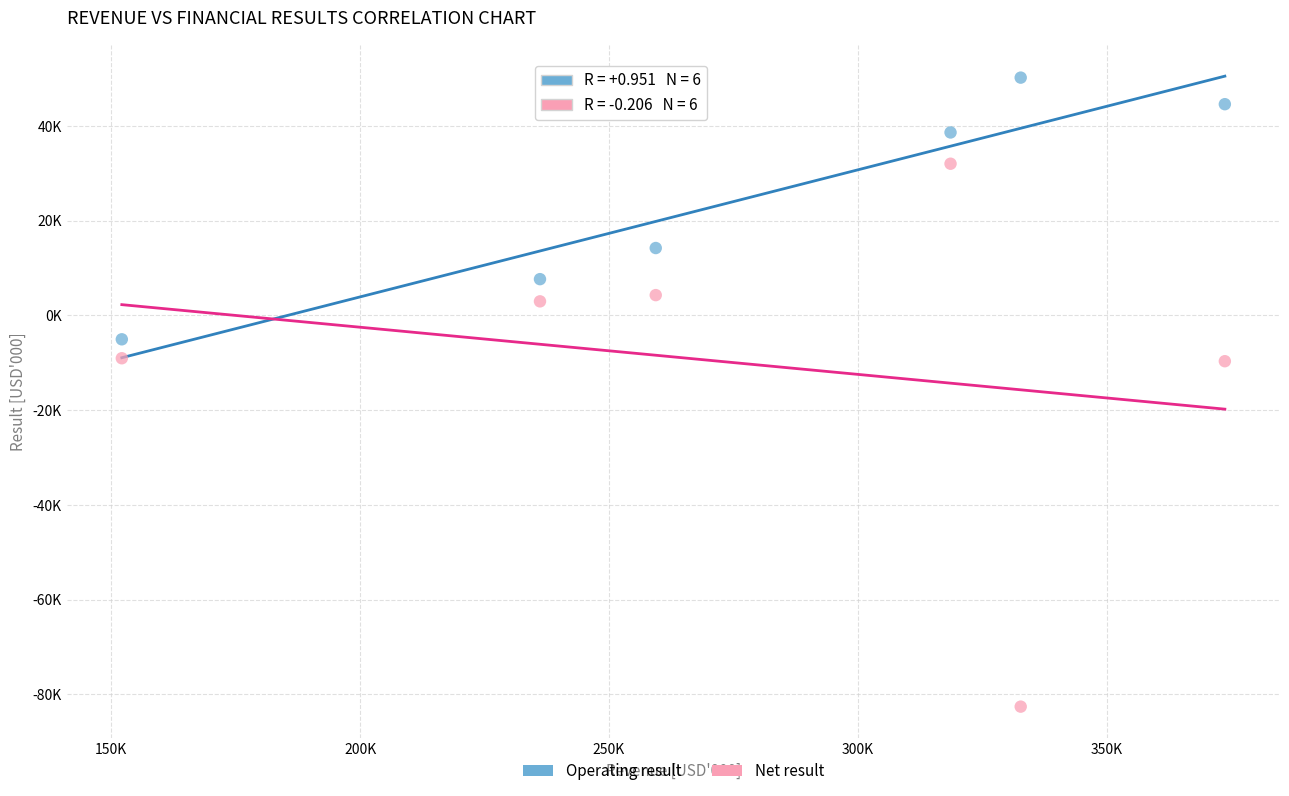

What are all the series names shown in the legend?

Operating result, Net result